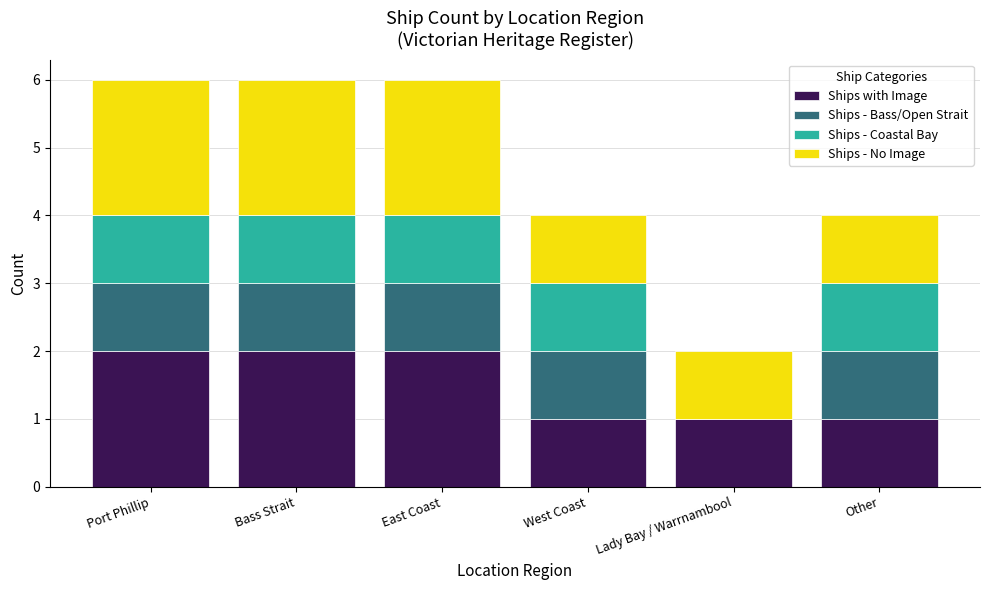

What is the sum of all Ships with Image values?

9